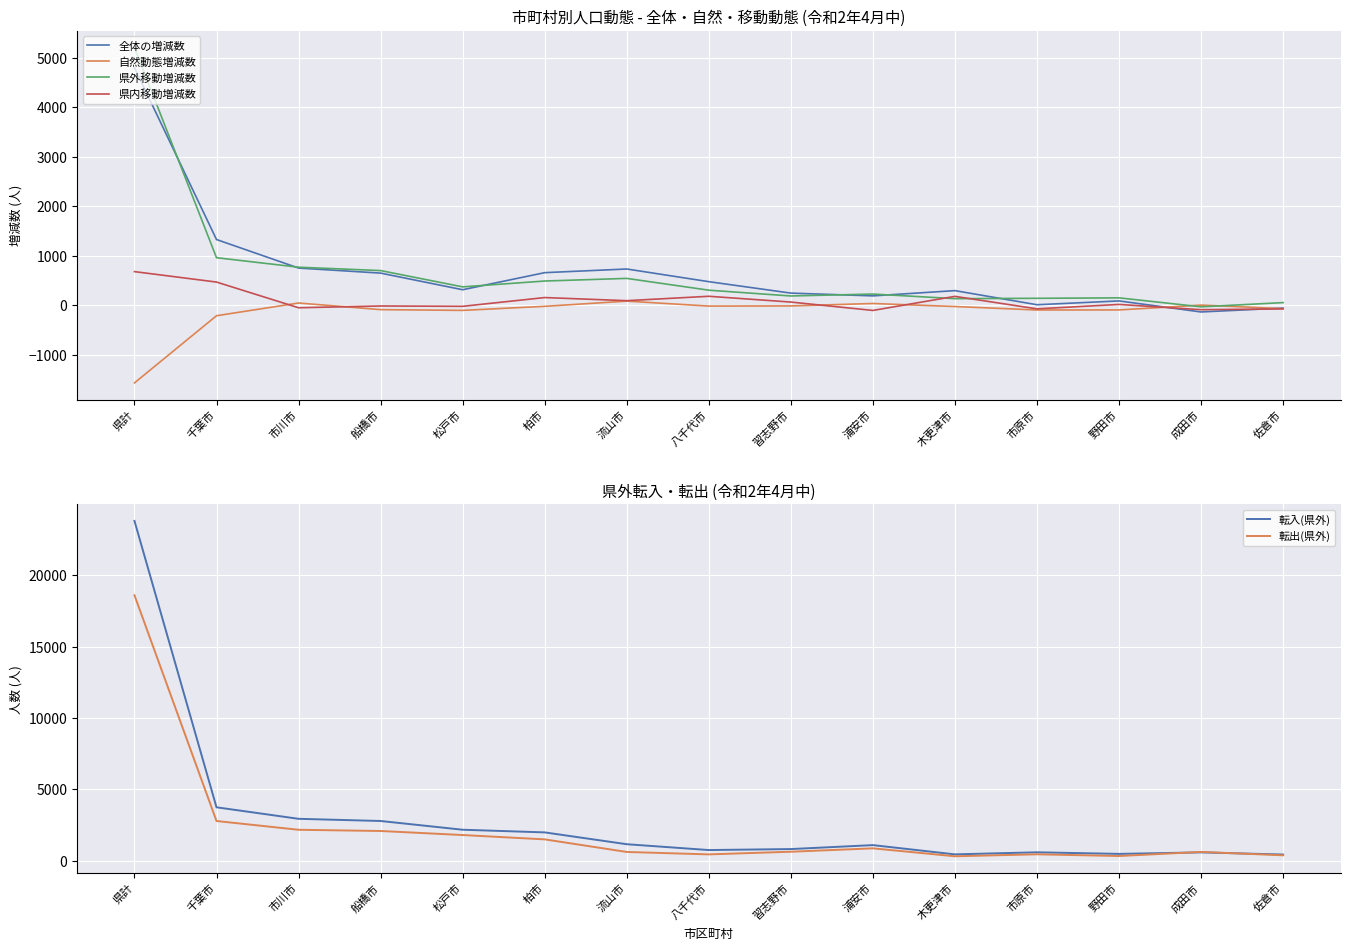

Reading left to right, list all the values displayed in this chart.

全体の増減数: 県計=4799	千葉市=1327	市川市=751	船橋市=649	松戸市=313	柏市=658	流山市=732	八千代市=476	習志野市=245	浦安市=189	木更津市=295	市原市=10	野田市=87	成田市=-136	佐倉市=-57
自然動態増減数: 県計=-1569	千葉市=-212	市川市=45	船橋市=-89	松戸市=-104	柏市=-22	流山市=83	八千代市=-17	習志野市=-14	浦安市=35	木更津市=-26	市原市=-96	野田市=-95	成田市=3	佐倉市=-69
県外移動増減数: 県計=5205	千葉市=960	市川市=768	船橋市=700	松戸市=371	柏市=489	流山市=542	八千代市=304	習志野市=187	浦安市=226	木更津市=133	市原市=140	野田市=149	成田市=-32	佐倉市=53
県内移動増減数: 県計=679	千葉市=468	市川市=-51	船橋市=-15	松戸市=-22	柏市=155	流山市=92	八千代市=181	習志野市=64	浦安市=-105	木更津市=179	市原市=-73	野田市=16	成田市=-90	佐倉市=-74
転入(県外): 県計=23794	千葉市=3742	市川市=2936	船橋市=2783	松戸市=2171	柏市=1985	流山市=1157	八千代市=749	習志野市=818	浦安市=1094	木更津市=446	市原市=591	野田市=480	成田市=586	佐倉市=434
転出(県外): 県計=18589	千葉市=2782	市川市=2168	船橋市=2083	松戸市=1800	柏市=1496	流山市=615	八千代市=445	習志野市=631	浦安市=868	木更津市=313	市原市=451	野田市=331	成田市=618	佐倉市=381